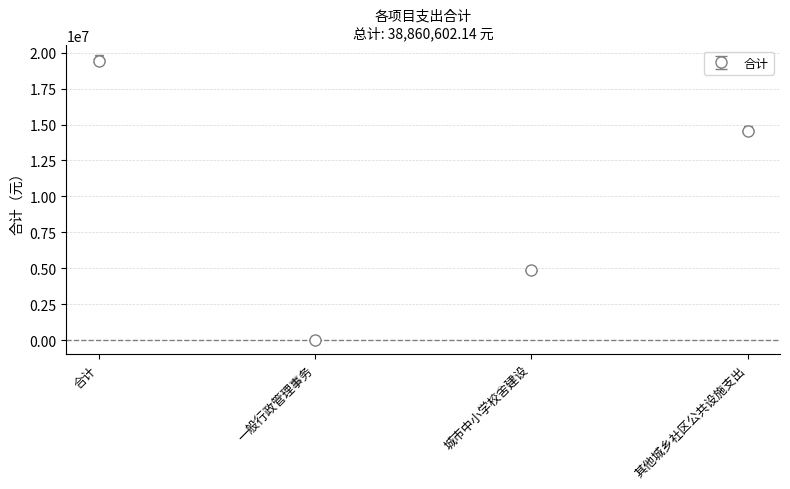

Between 其他城乡社区公共设施支出 and 合计, which is larger?

合计